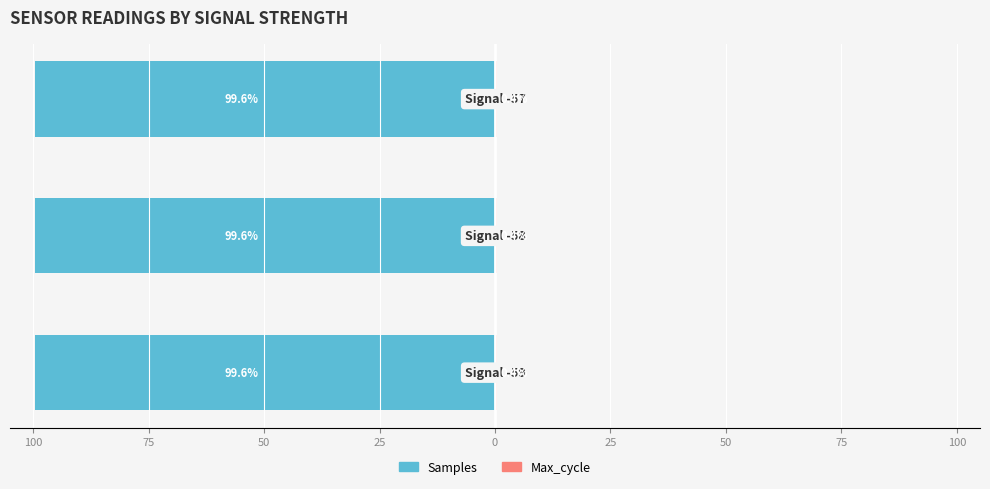

At 75, list the series in order from largest to smallest.

Max_cycle, Samples